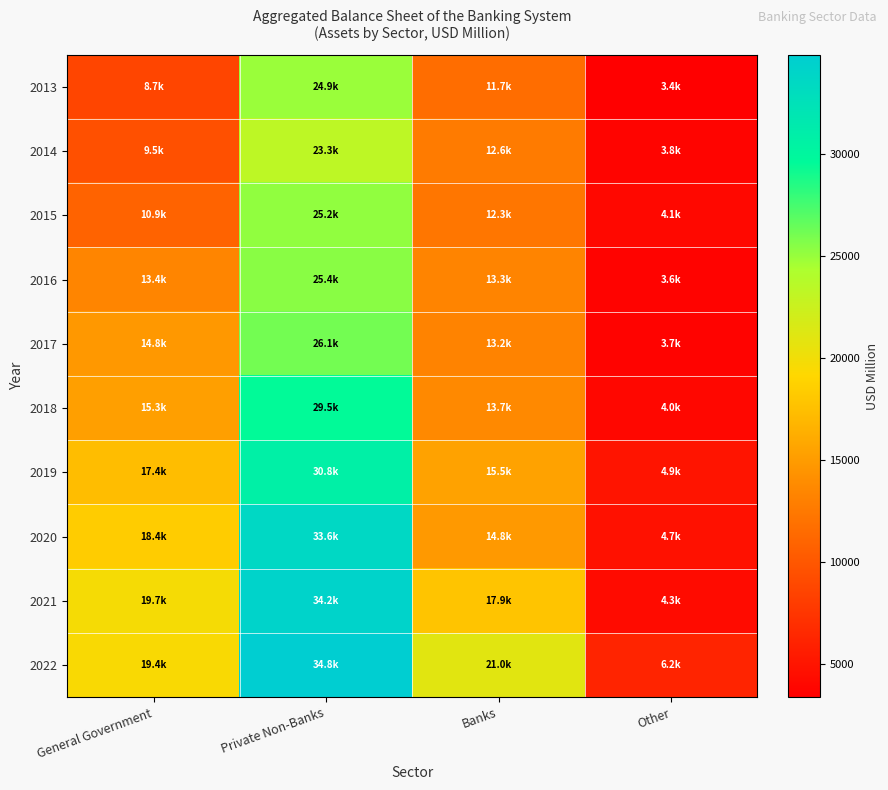

Rank the series at Private Non-Banks from highest to lowest value.

2022, 2021, 2020, 2019, 2018, 2017, 2016, 2015, 2013, 2014